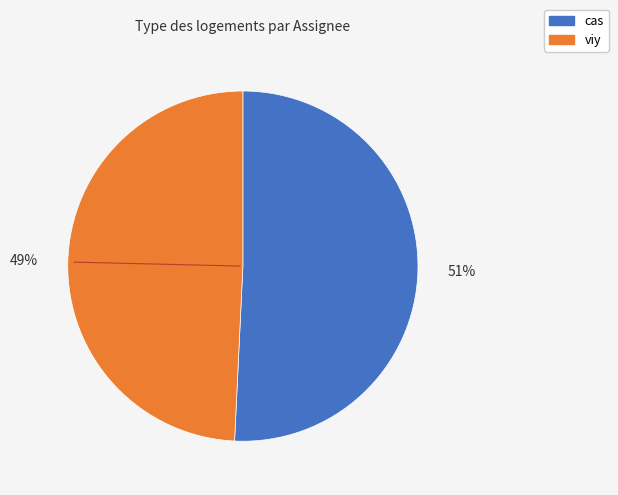

To the nearest percent, what portion does cas represent?

51%